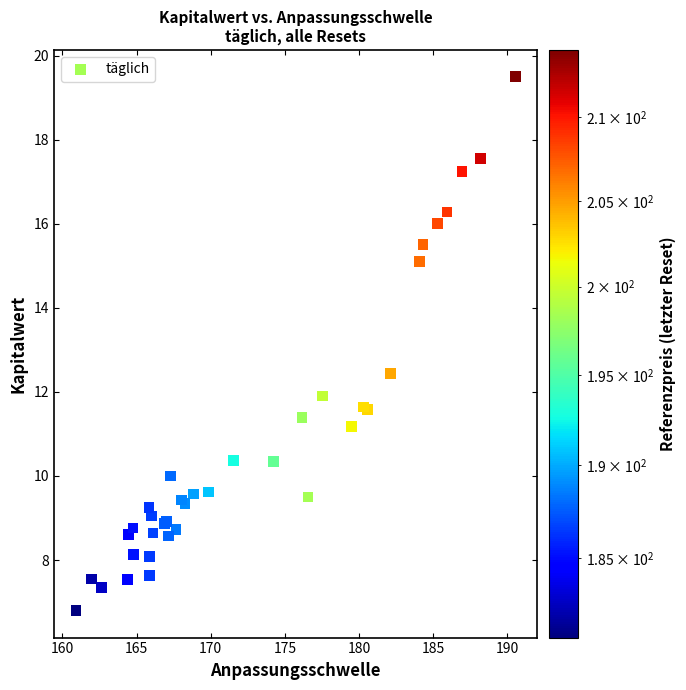

What Y value in the scatter plot is closest to 13?

12.4